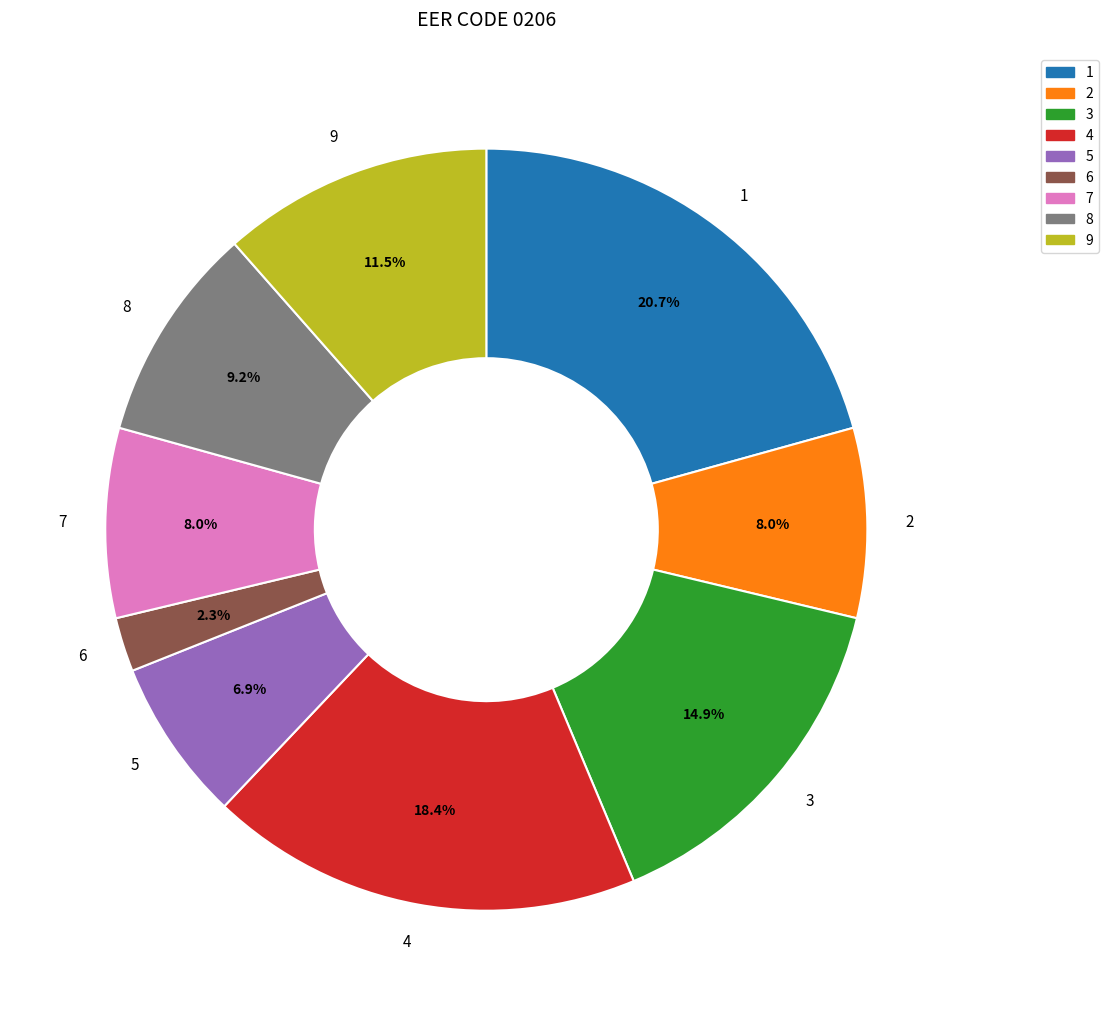

What percentage is the 6 slice, to the nearest percent?

2%